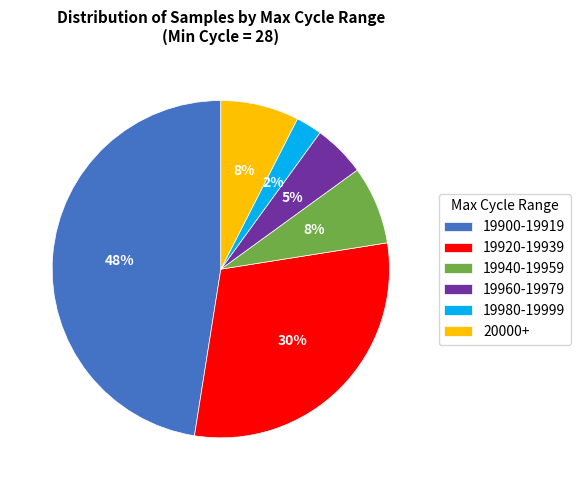

What is the ratio of the value at 19940-19959 to the value at 19920-19939?

0.3